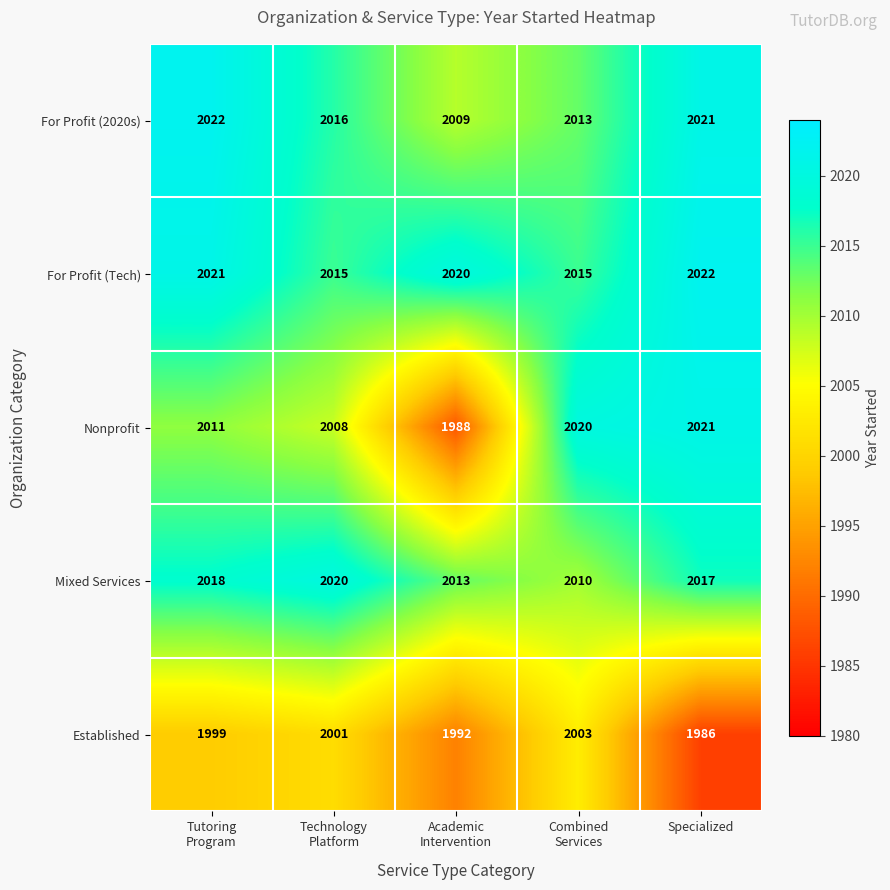

Which category has the lowest value across all series?

Specialized